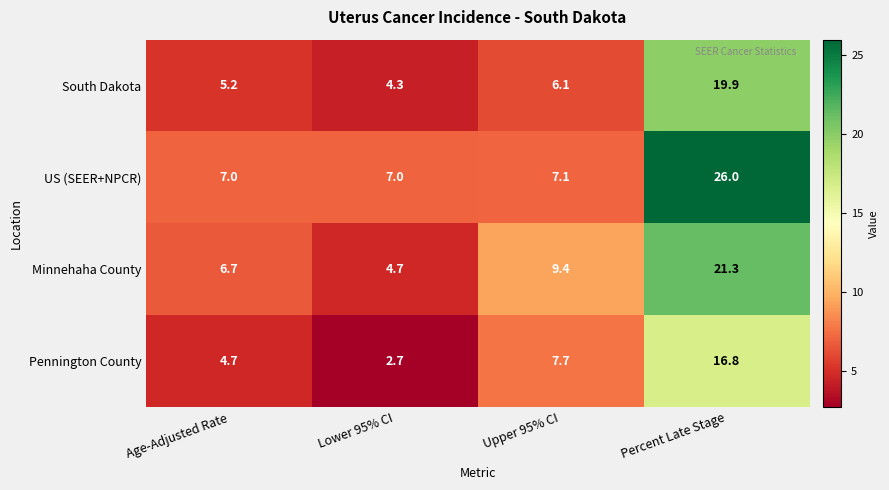

Rank the series by their average value, from lowest to highest.

Pennington County, South Dakota, Minnehaha County, US (SEER+NPCR)